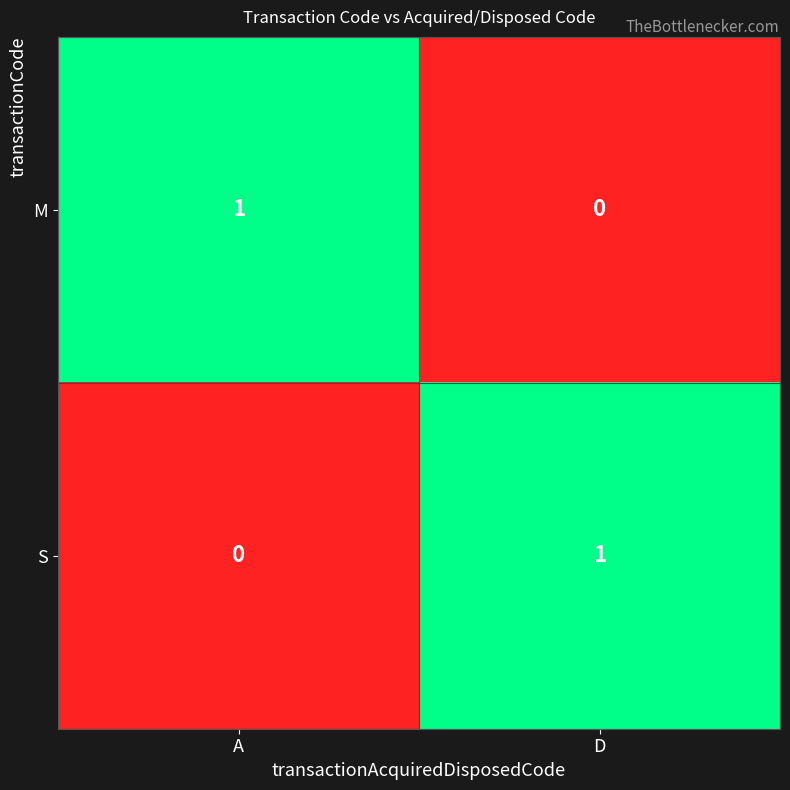

True or false: M has a value of 1 at A.

True